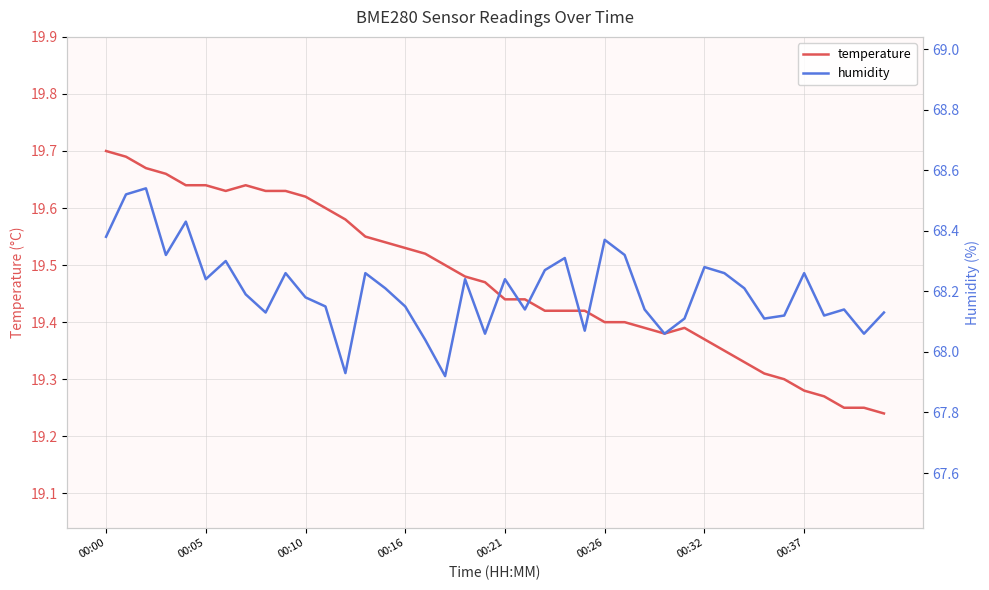

Is it true that temperature equals 32.7 at 00:37?

False